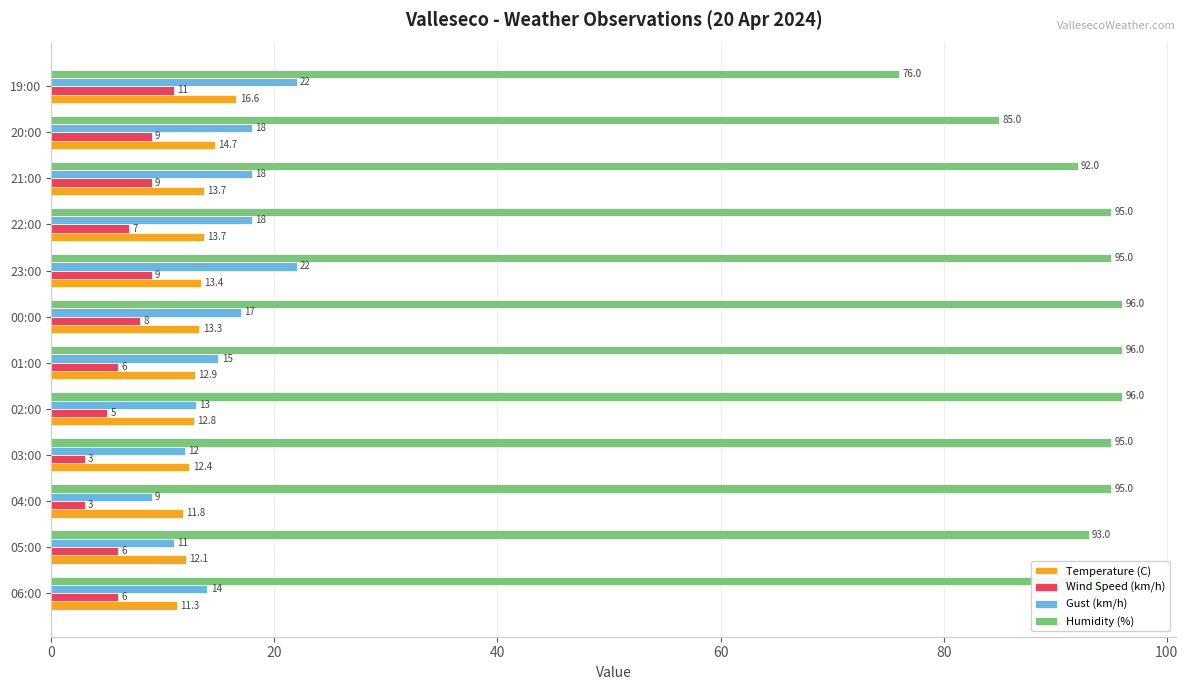

What is the difference between the maximum and minimum values in the Humidity (%) series?

20.0